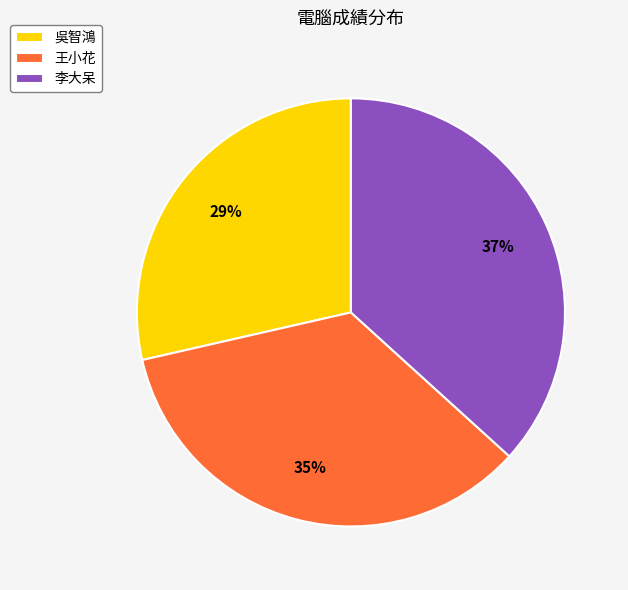

To the nearest percent, what is the difference between the 吳智鴻 and 王小花 slice percentages?

6%